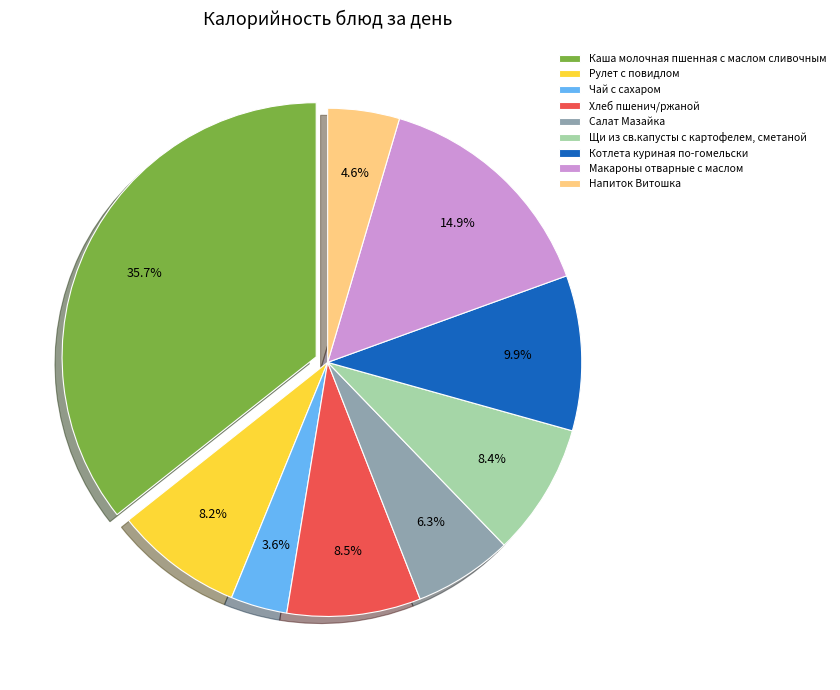

Does Напиток Витошка represent more than half of the total?

No